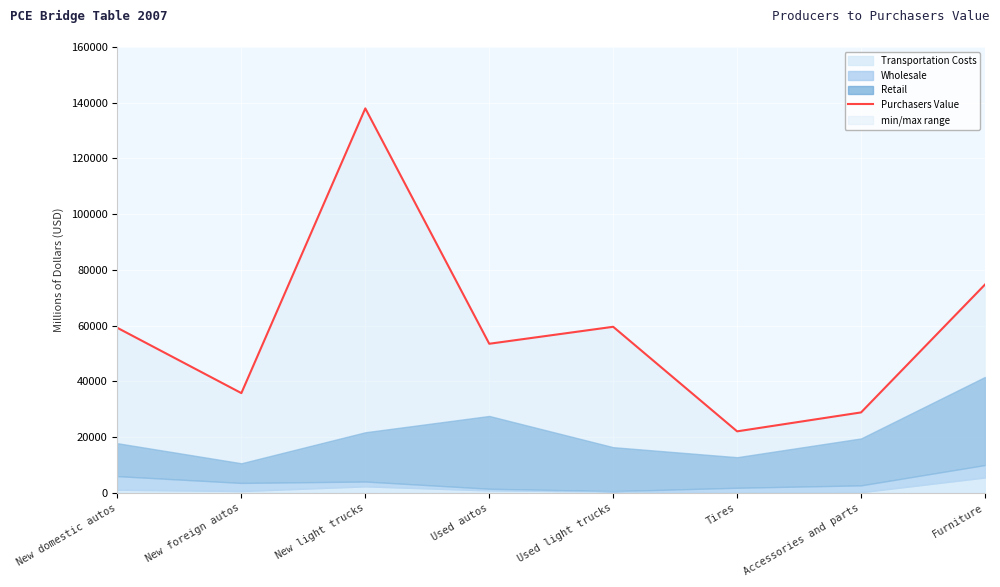

How many values exceed 59243?

3